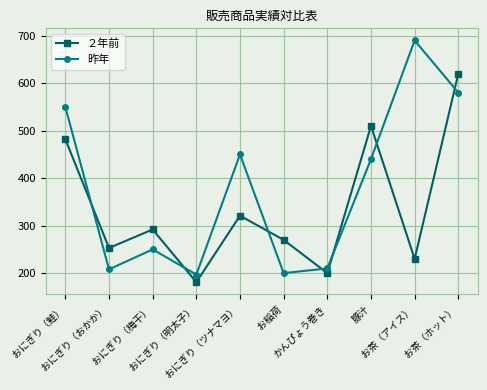

Which series has the widest spread of values?

昨年